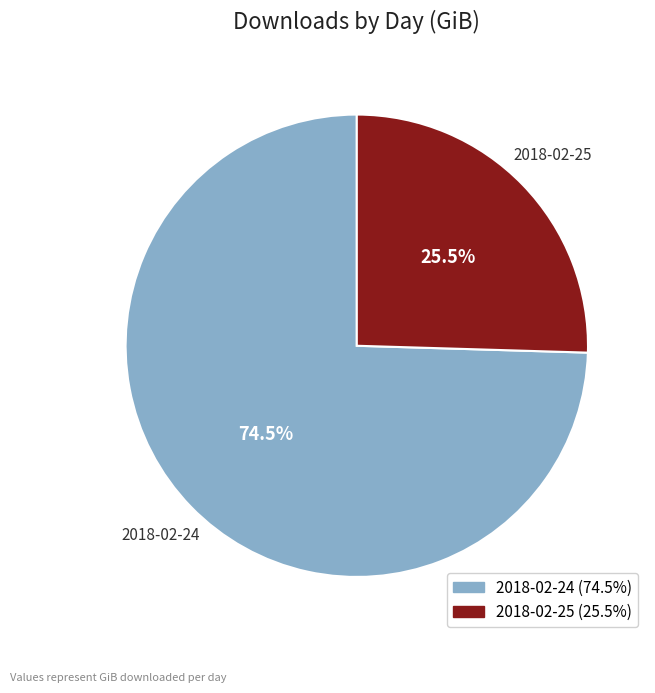

Combined, do 2018-02-25 and 2018-02-24 account for over 50%?

Yes